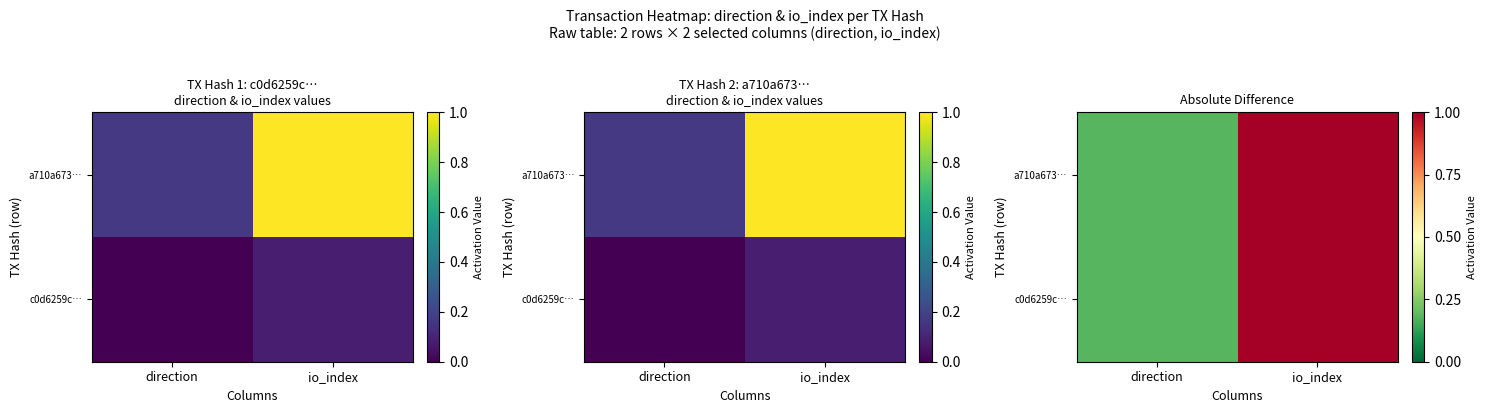

Which category has the highest value in the c0d6259c… series?

io_index